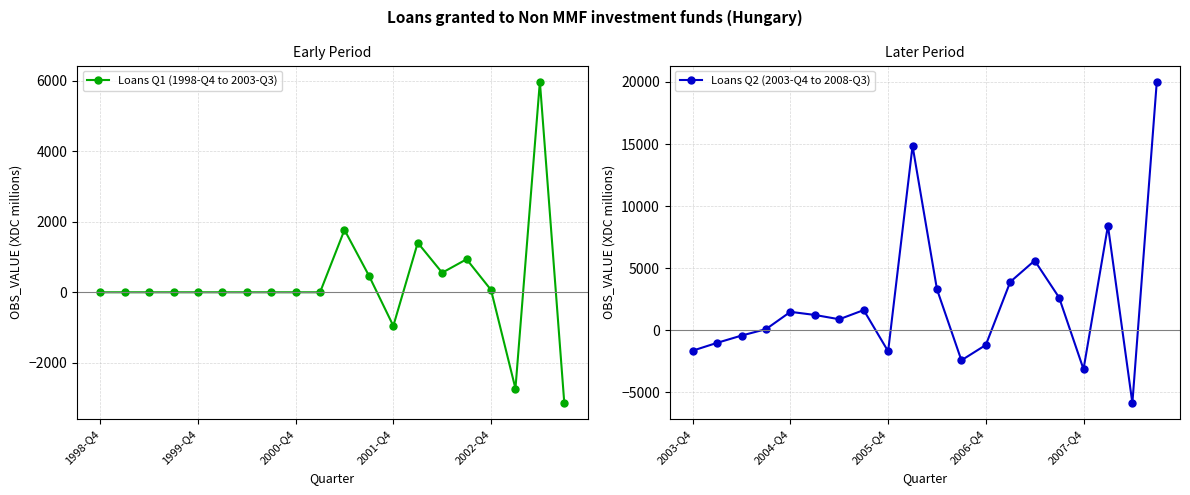

True or false: Loans Q1 (1998-Q4 to 2003-Q3) has more than 2 points higher than both neighbors.

True